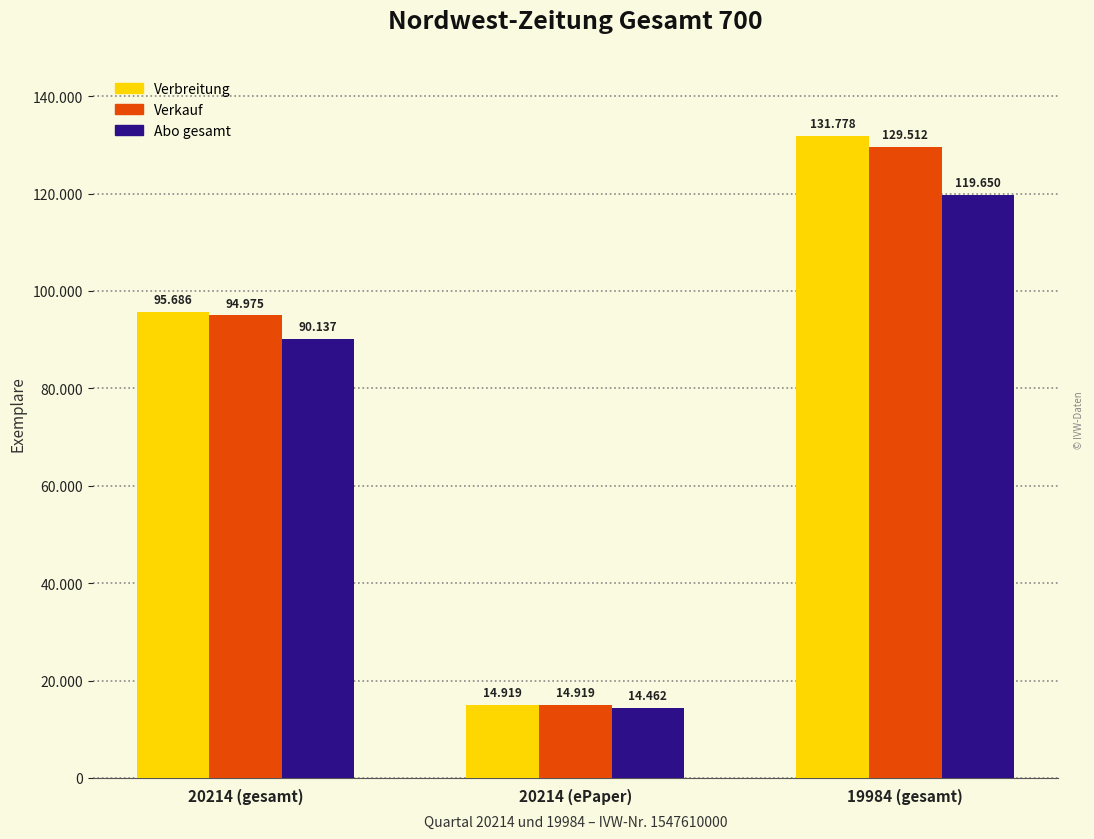

Reading left to right, what are all the values shown in this chart?

Verbreitung: 95686	14919	131778
Verkauf: 94975	14919	129512
Abo gesamt: 90137	14462	119650